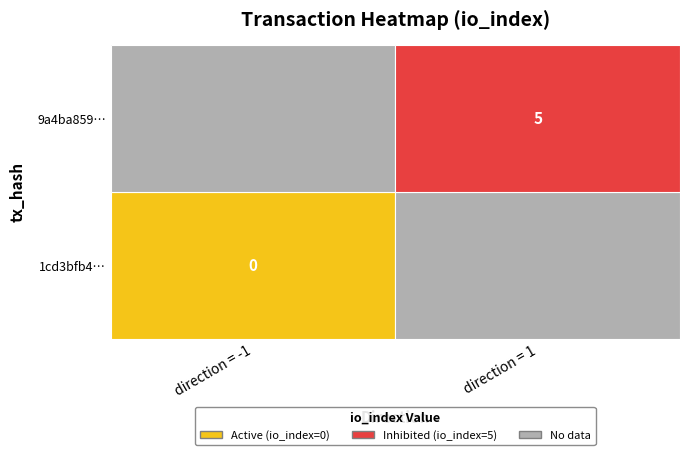

The value of 9a4ba85908c9e511de96fdad65e3fabaa5641f1 at 1 is 5. True or false?

True